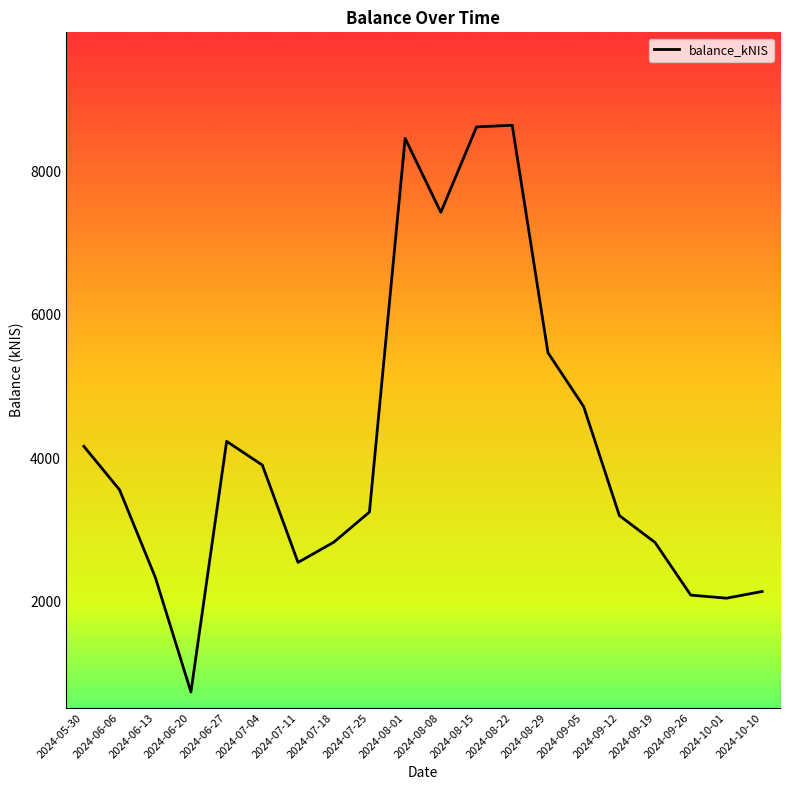

What is the ratio of the value at 2024-06-27 to the value at 2024-08-01?

0.5